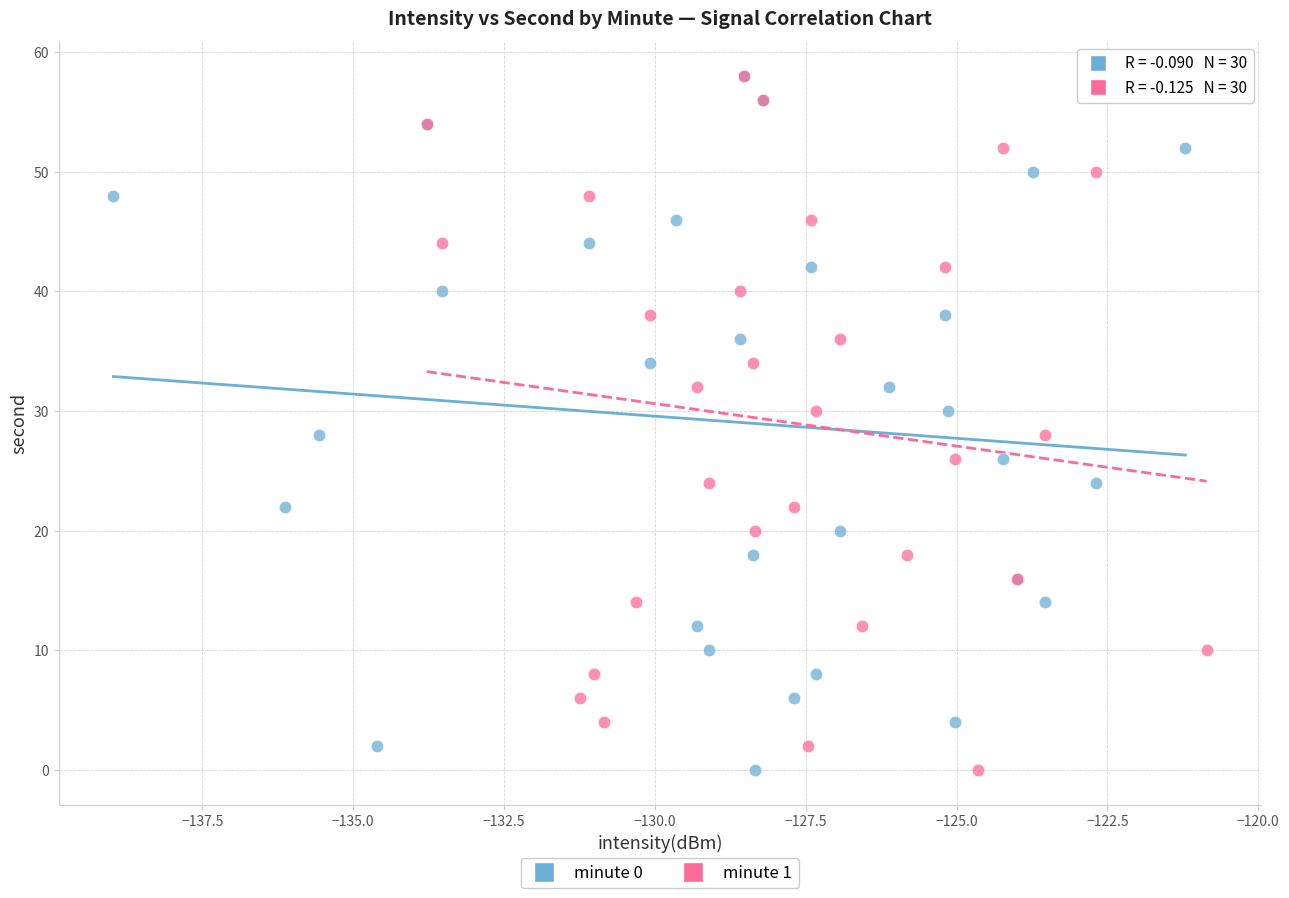

What are all the series names shown in the legend?

minute 0, minute 1